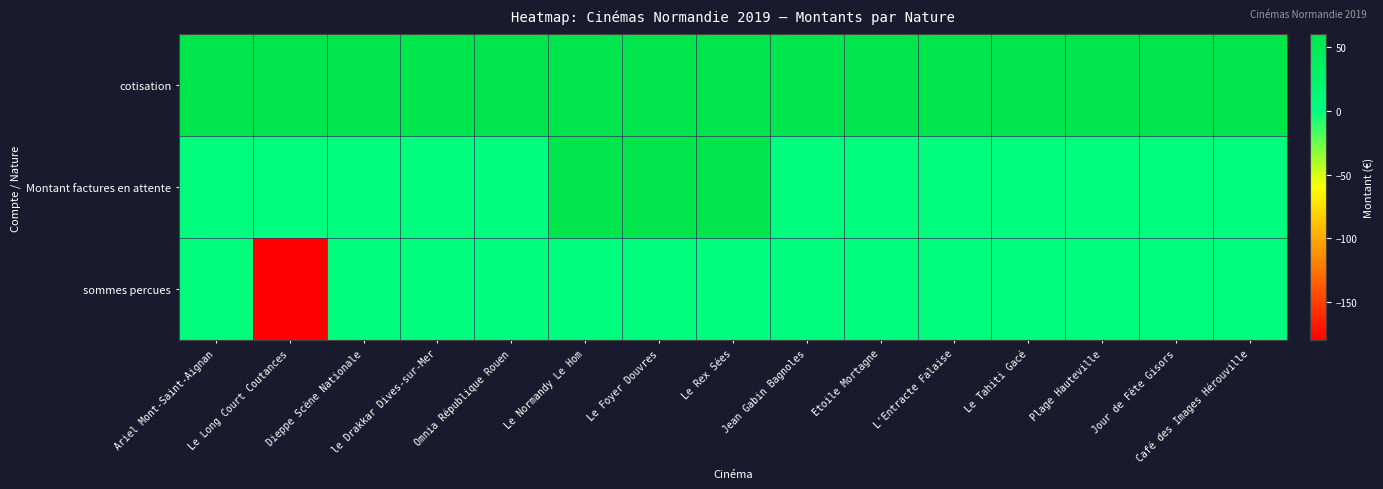

At how many categories does at least one series exceed 34?

15